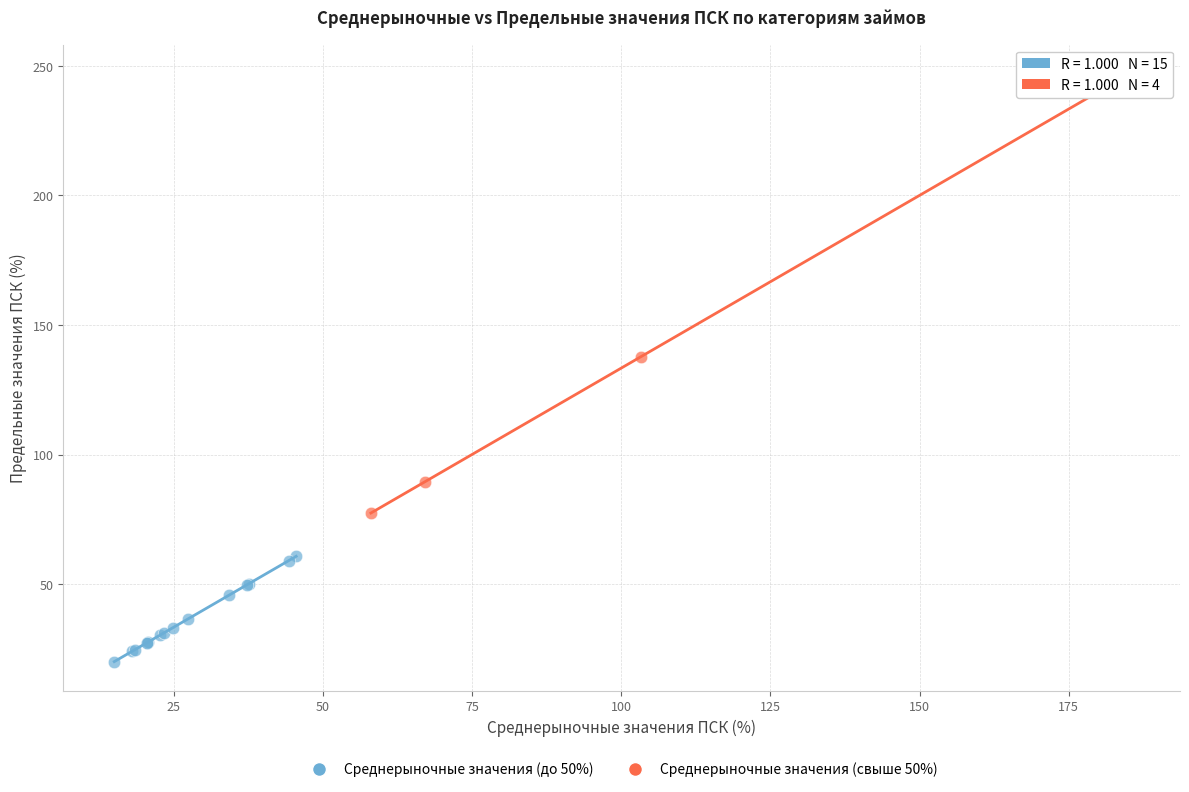

Which series has the widest spread of Y values?

Среднерыночные значения (свыше 50%)